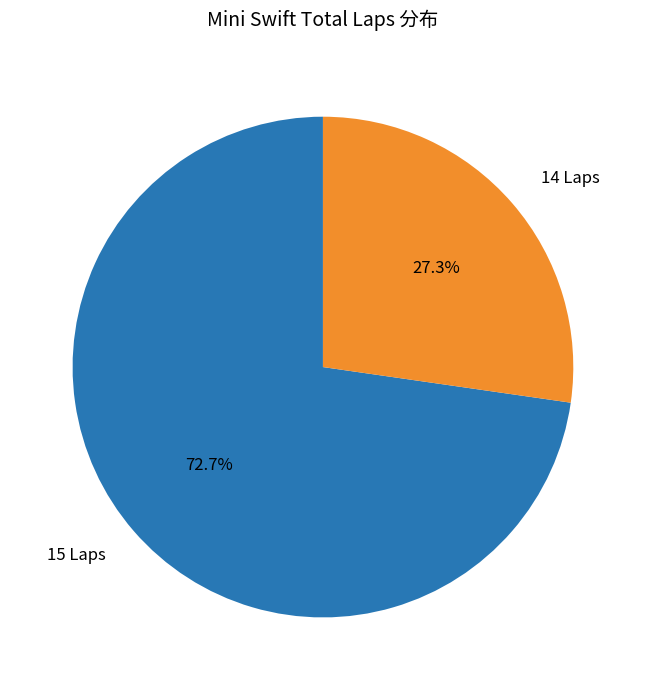

What percentage do 14 Laps and 15 Laps together represent?

100.0%